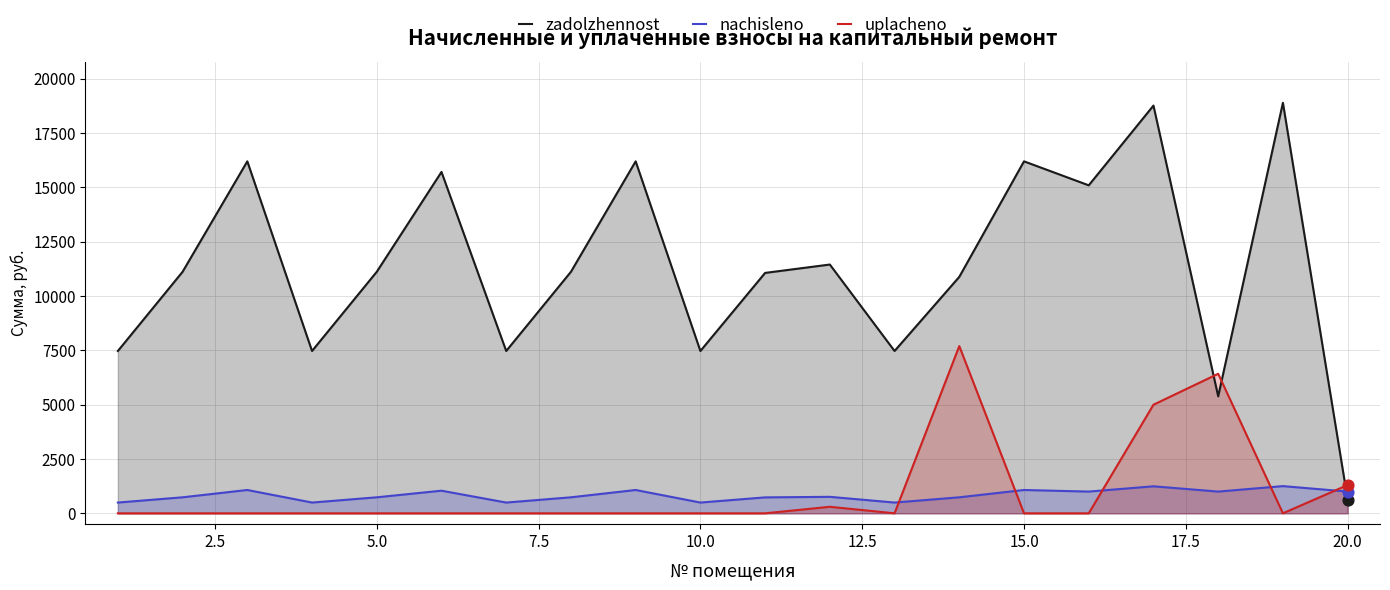

Which series has the widest spread of values?

zadolzhennost